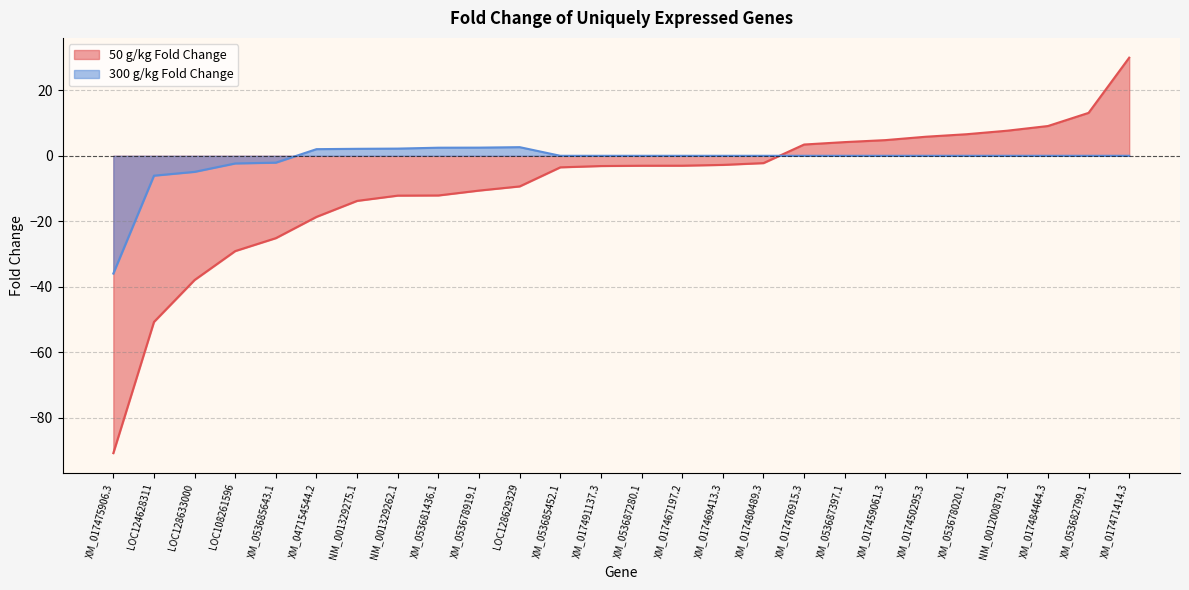

How many categories are shown in the chart?

26